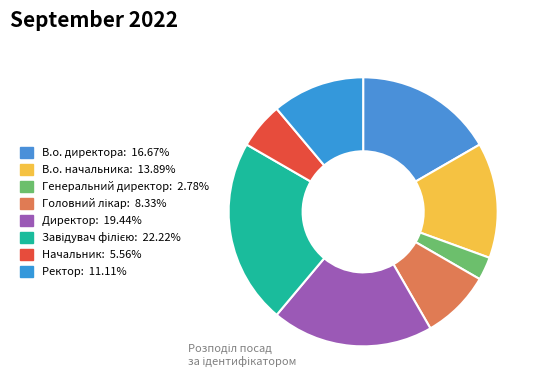

The Генеральний директор slice represents 3% of the pie. True or false?

True